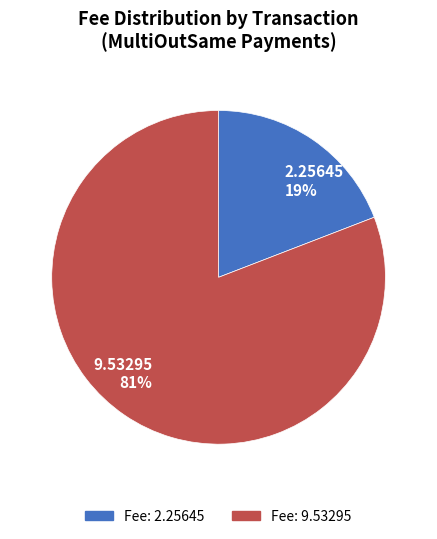

What is the majority slice?

9.53295 81%